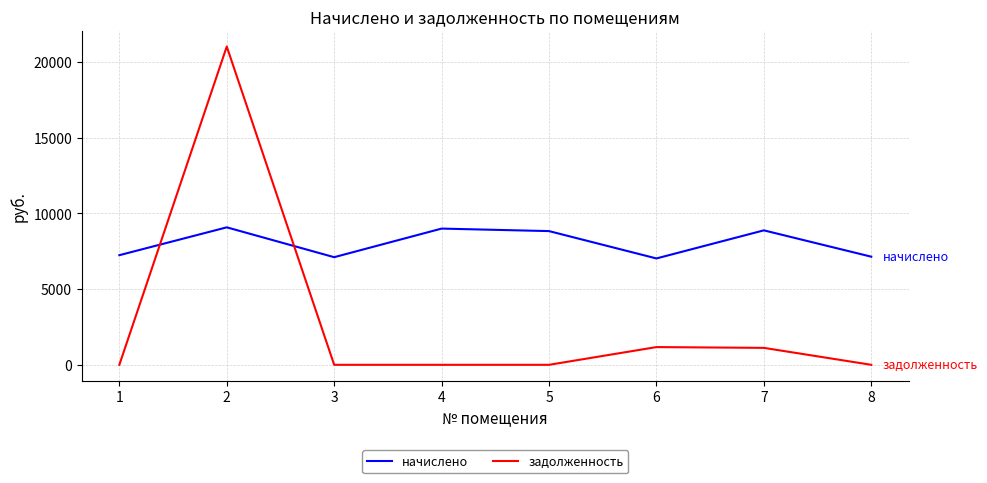

What is the maximum value shown in the chart?

21009.9